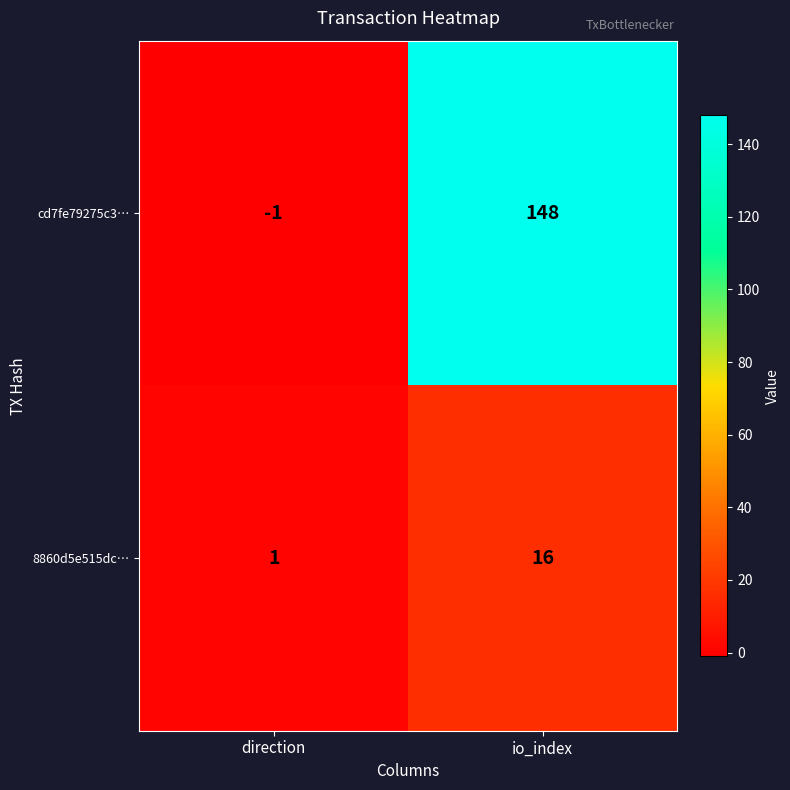

At which category does the chart reach its minimum across all series?

direction